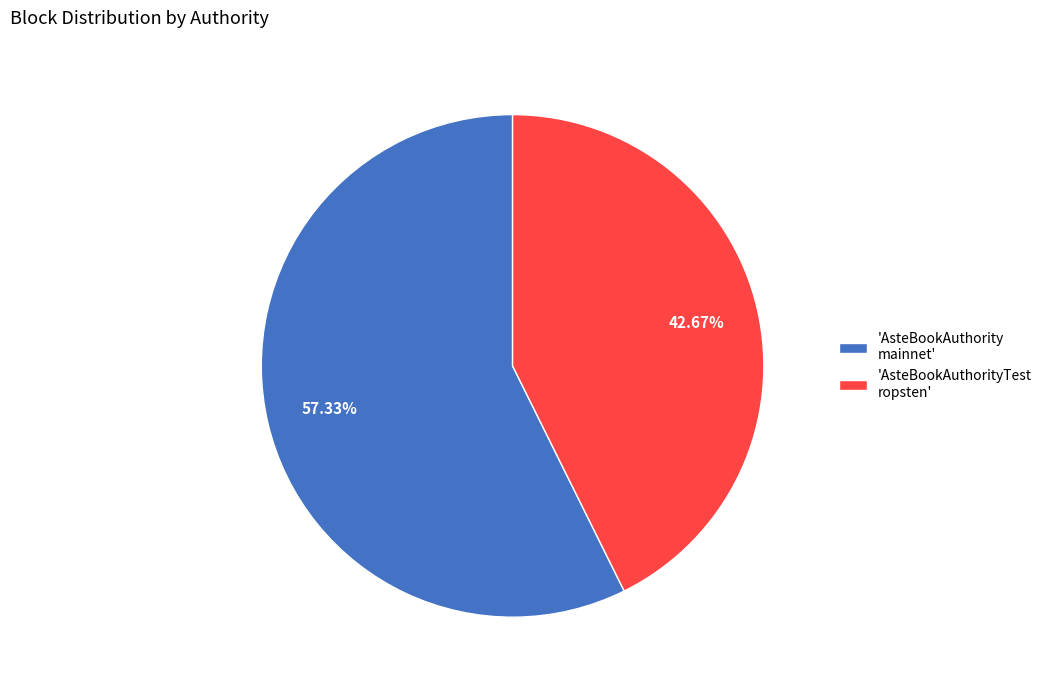

Is 'AsteBookAuthorityTest ropsten' the majority of the pie?

No